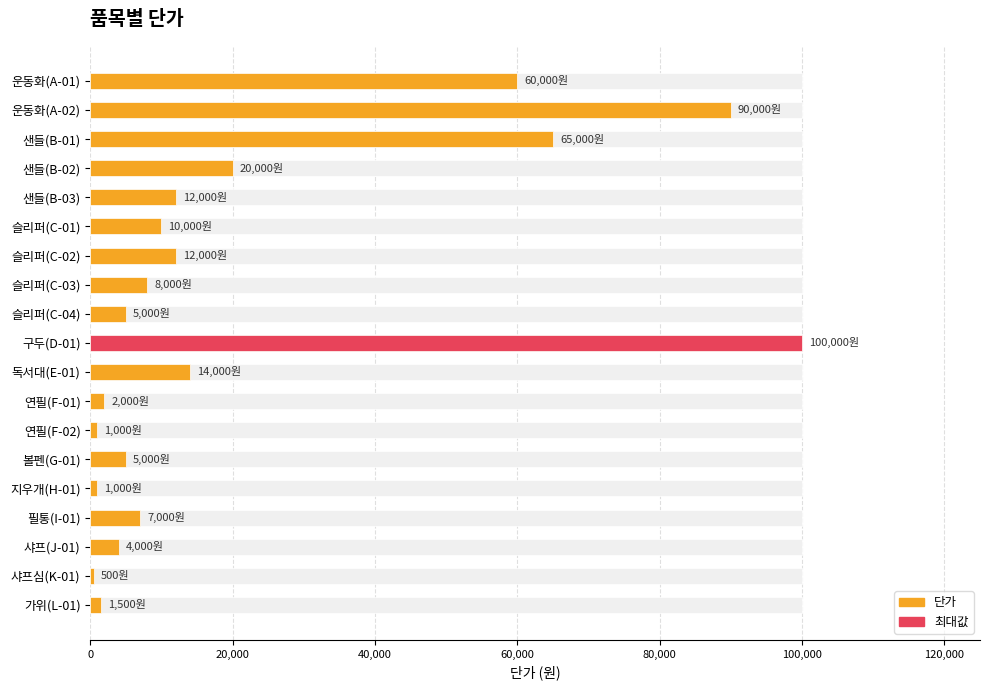

Read the value at 슬리퍼(C-04).

5000